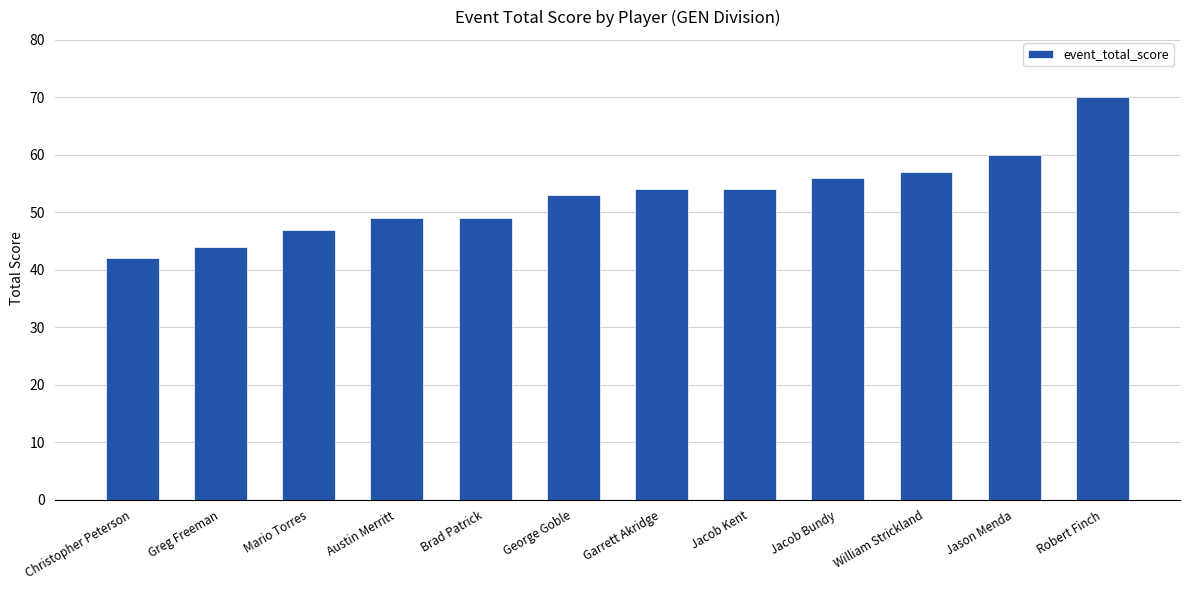

True or false: the data shows 30 at Greg Freeman.

False